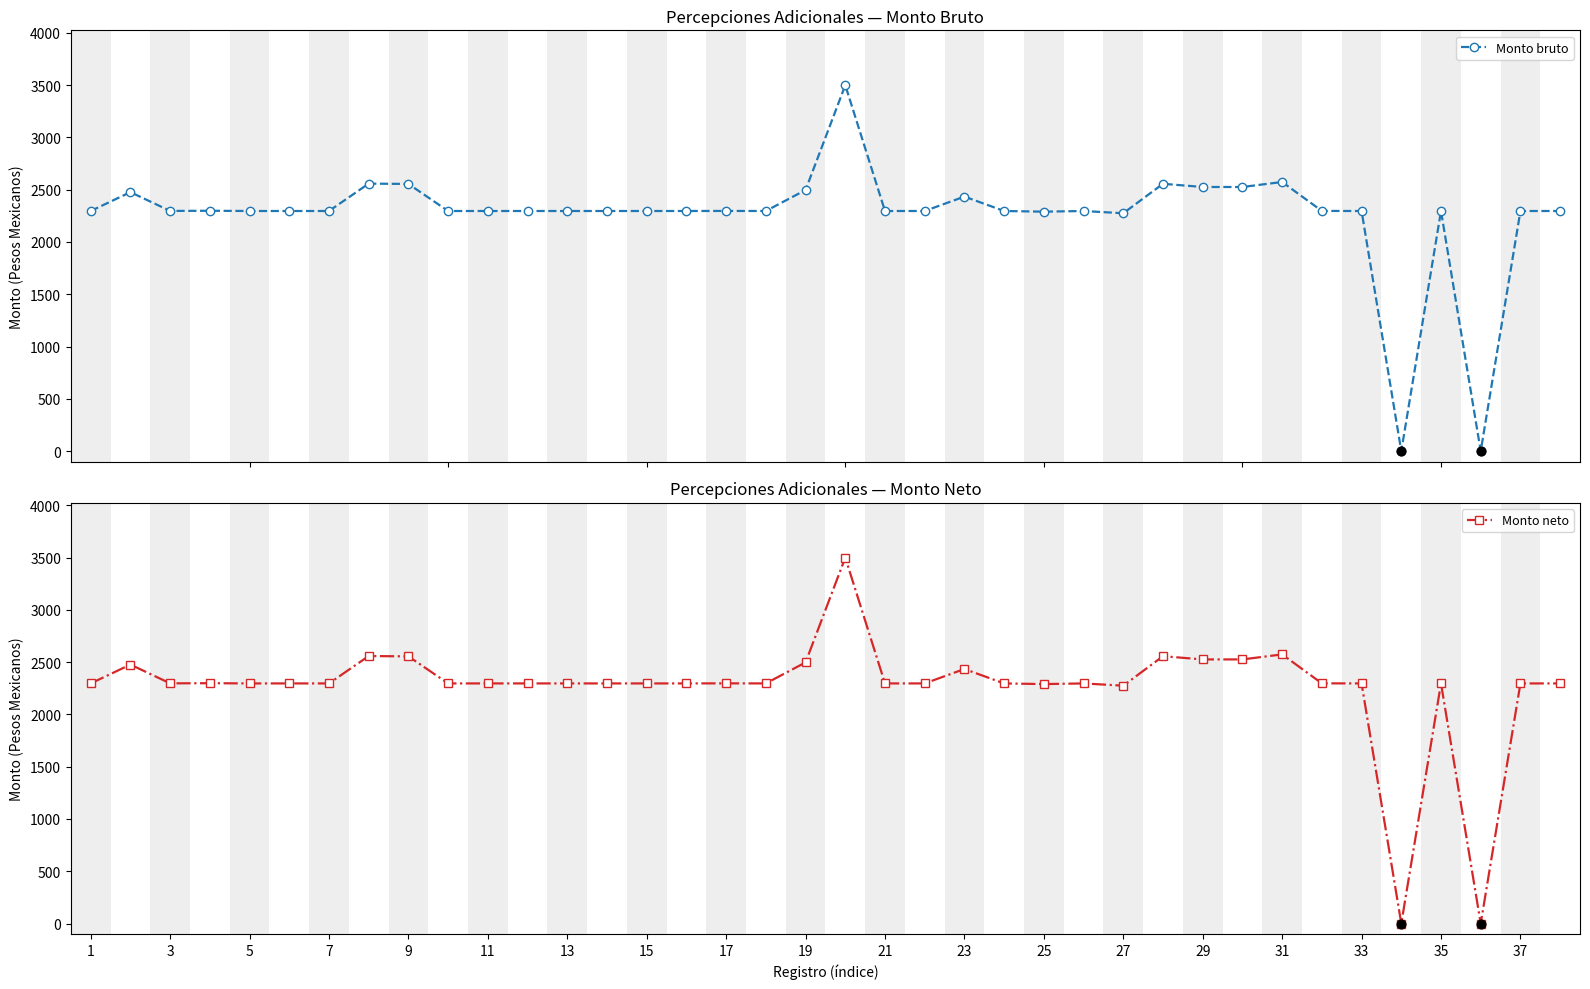

Which series contains the highest Y value?

Monto bruto